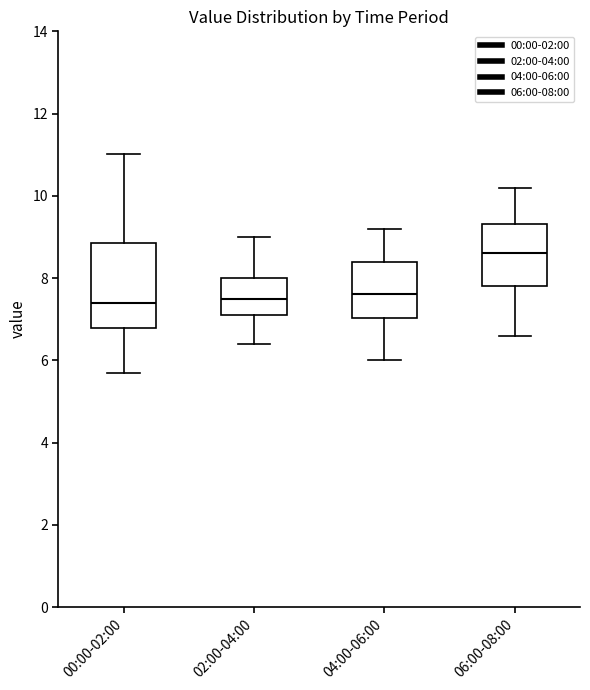

Where does the lower whisker of the box for 02:00-04:00 end on the y-axis? The values are not printed on the chart, so give them approximately, as read against the axis.

6.4